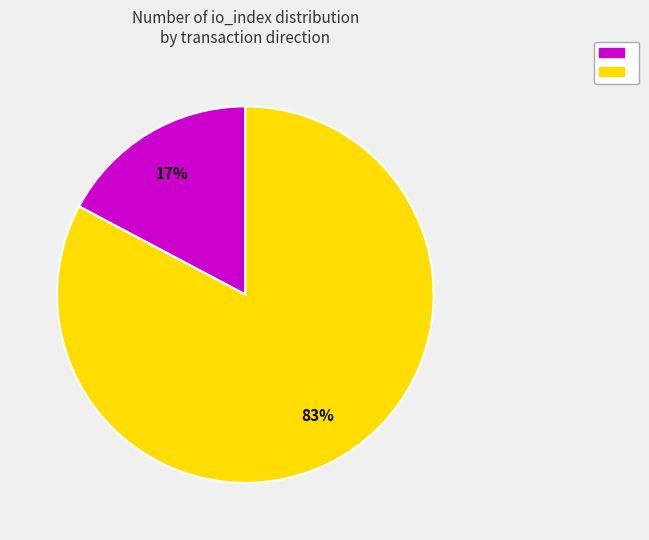

Does any single category account for the majority?

Yes